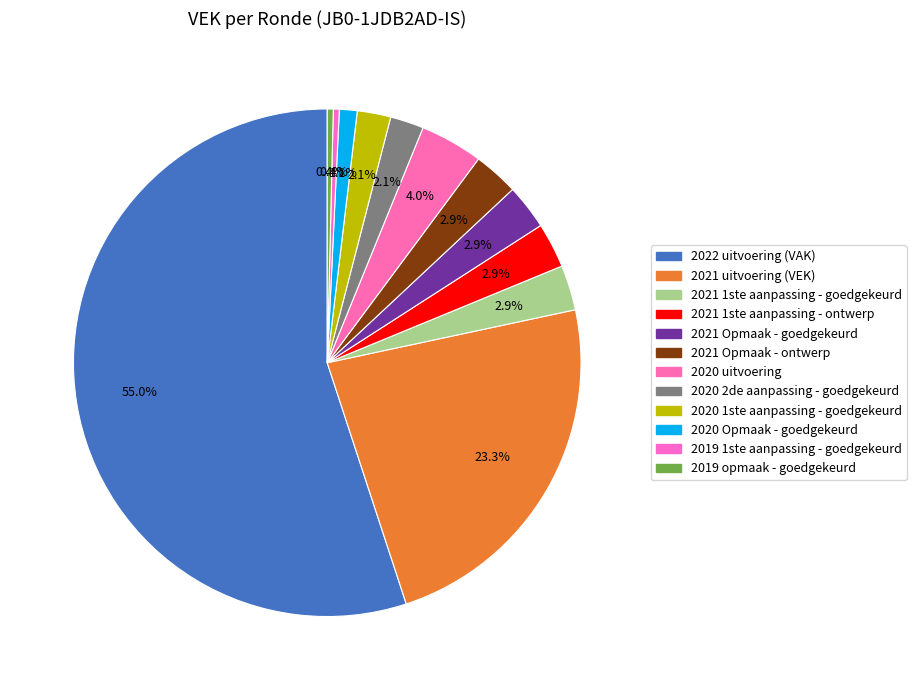

What percentage is the 2020 Opmaak - goedgekeurd slice, to the nearest percent?

1%